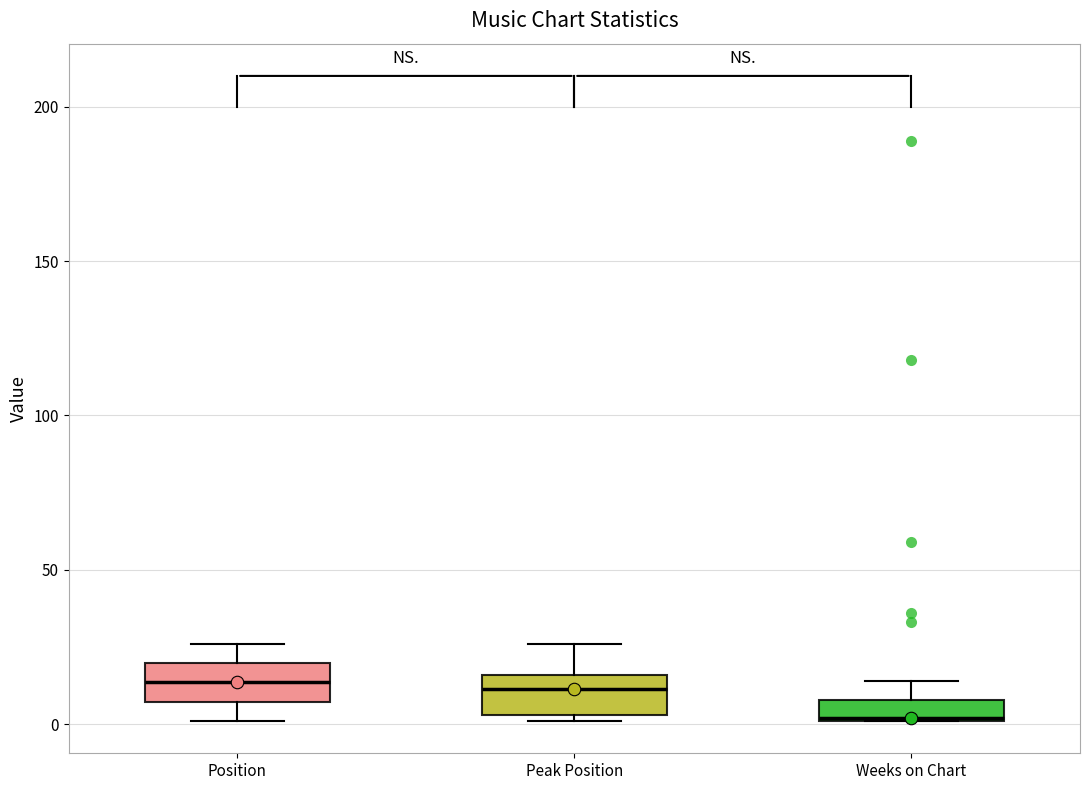

Where is the upper edge of the box for Peak Position on the y-axis? The values are not printed on the chart, so give them approximately, as read against the axis.

15